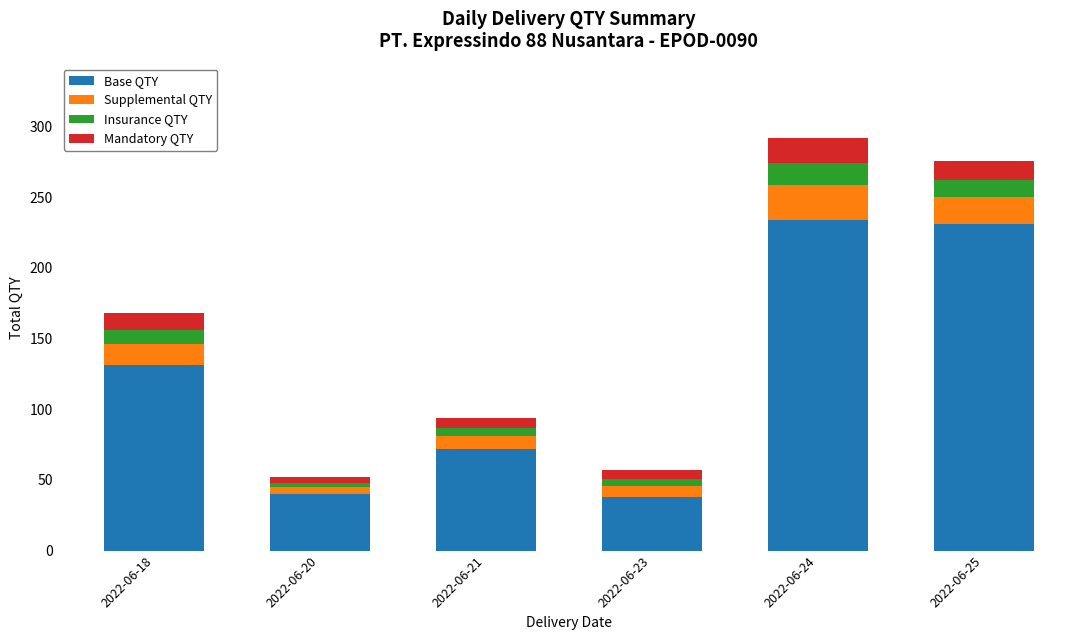

How many data points in Base QTY are less than 131?

3